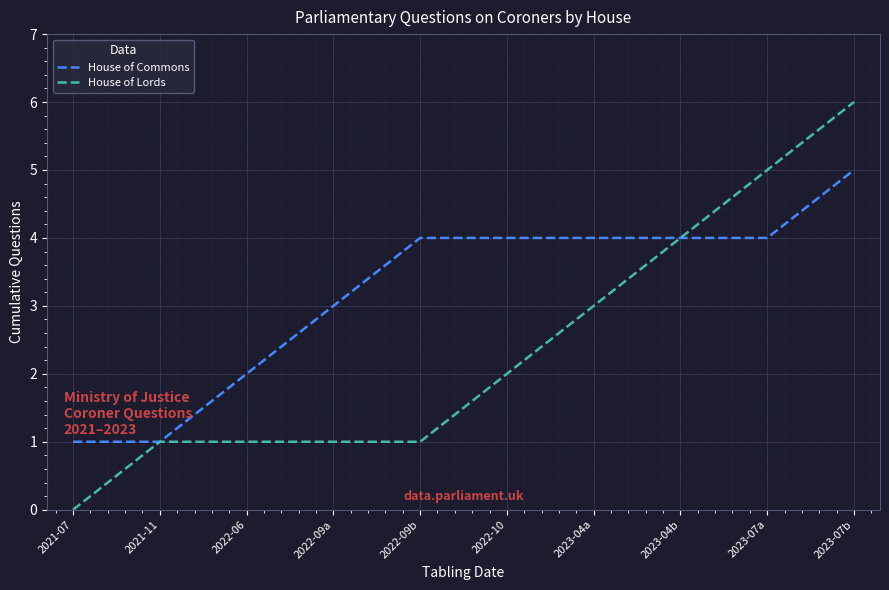

What position from the right is 2023-04a?

4